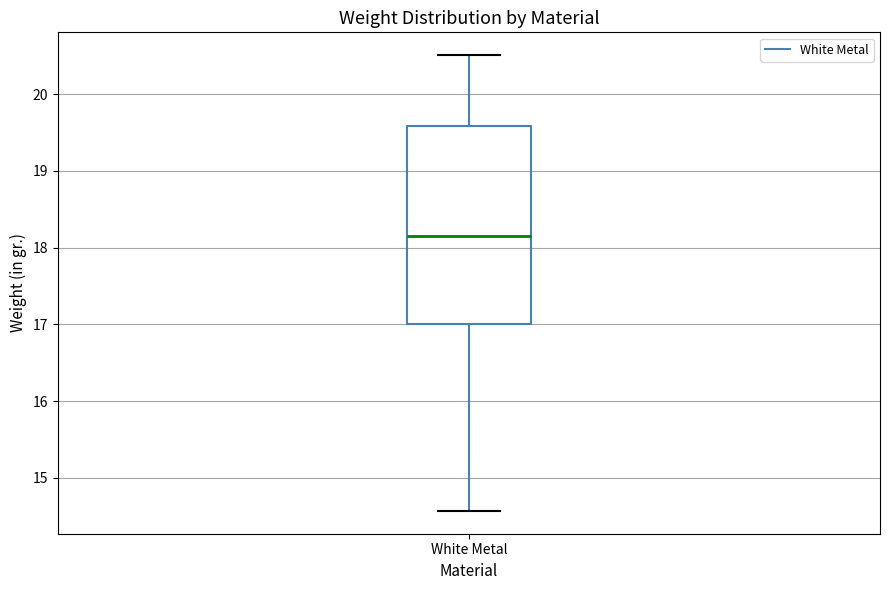

Read this box plot against the y-axis: the position of the median line, the range covered by the box, and the ends of both whiskers. The values are not printed on the chart, so give them approximately, as read against the axis.

median 18.2, box 17.0 to 19.6, whiskers 14.6 to 20.5